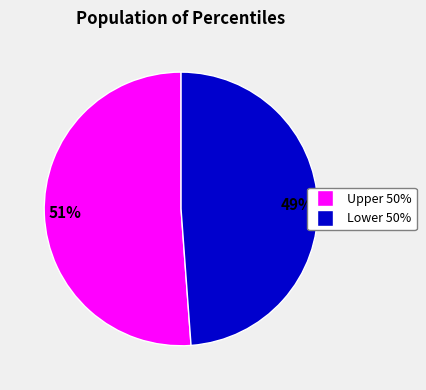

Does any single category account for the majority?

Yes